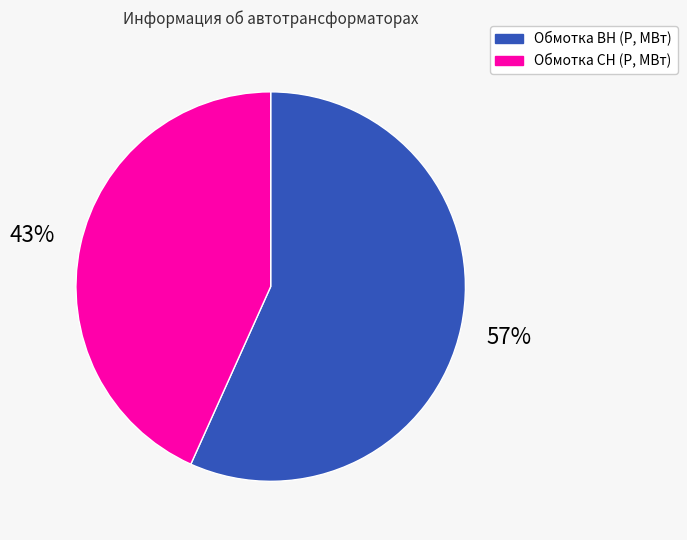

Which category has the smallest portion of the pie?

Обмотка СН (P, МВт)